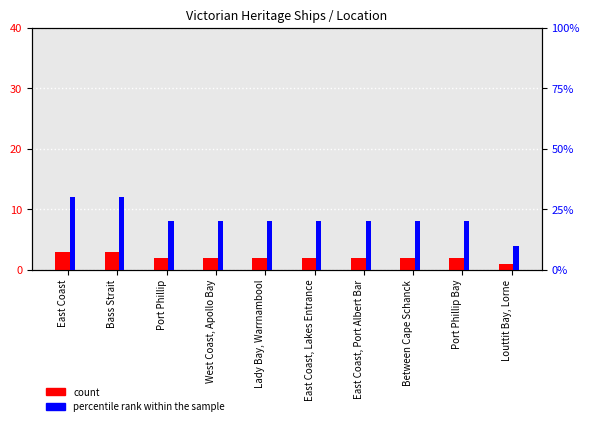

What is the lowest value of the count series?

1